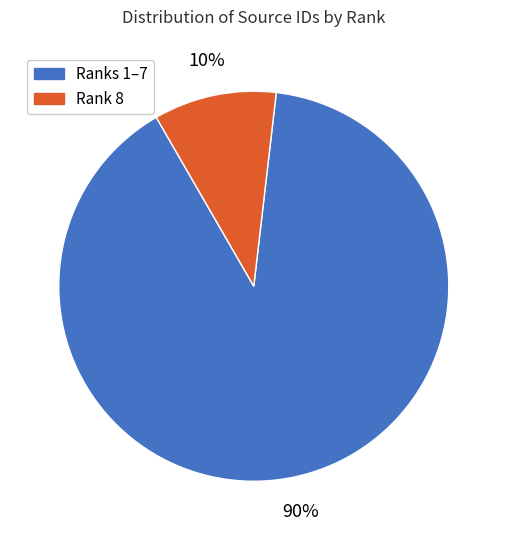

Is there a majority slice in this chart?

Yes